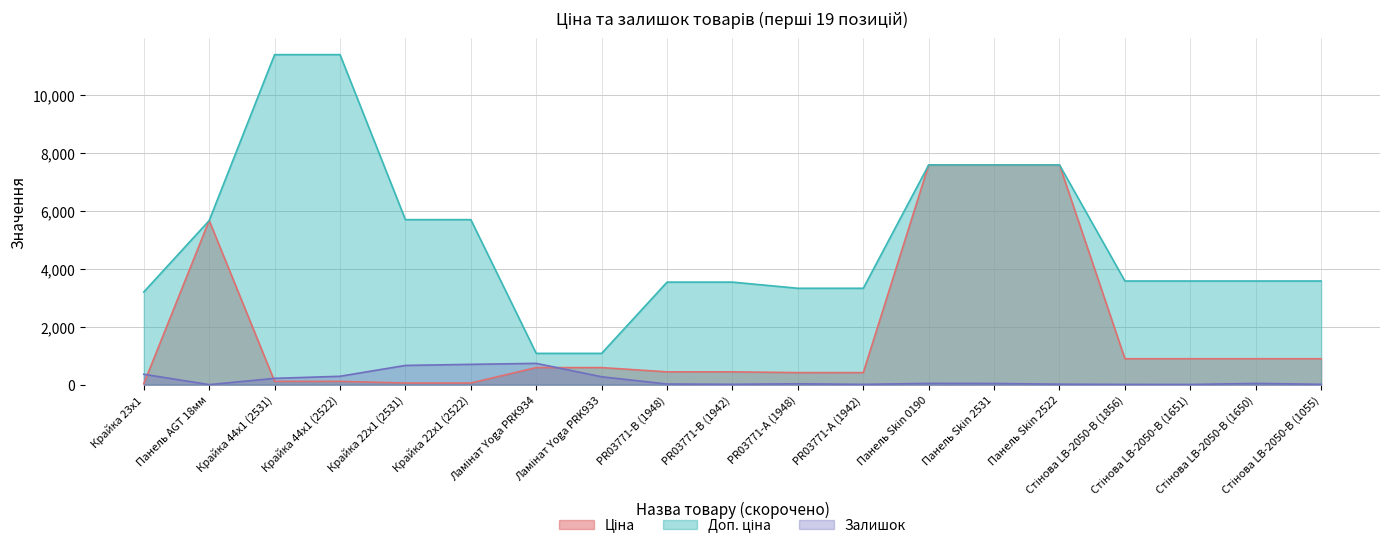

What is the highest value of the Залишок series?

736.0